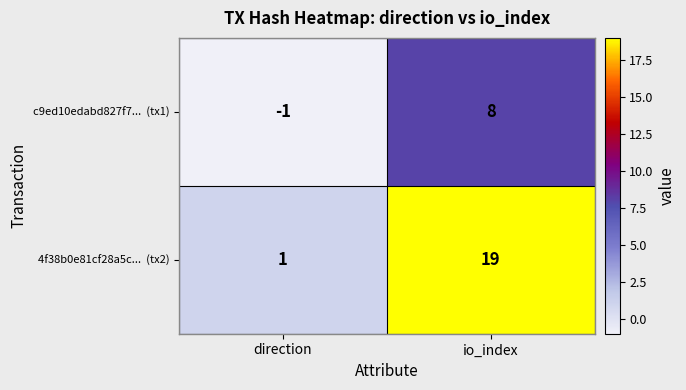

Which label corresponds to the smallest value in the chart?

direction